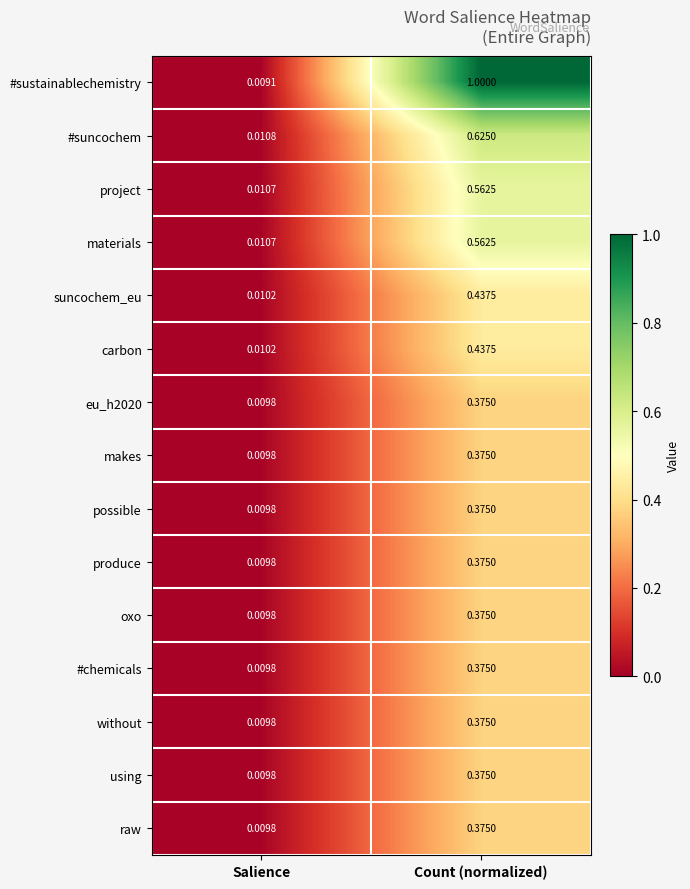

Which series has the largest total across all categories?

#sustainablechemistry